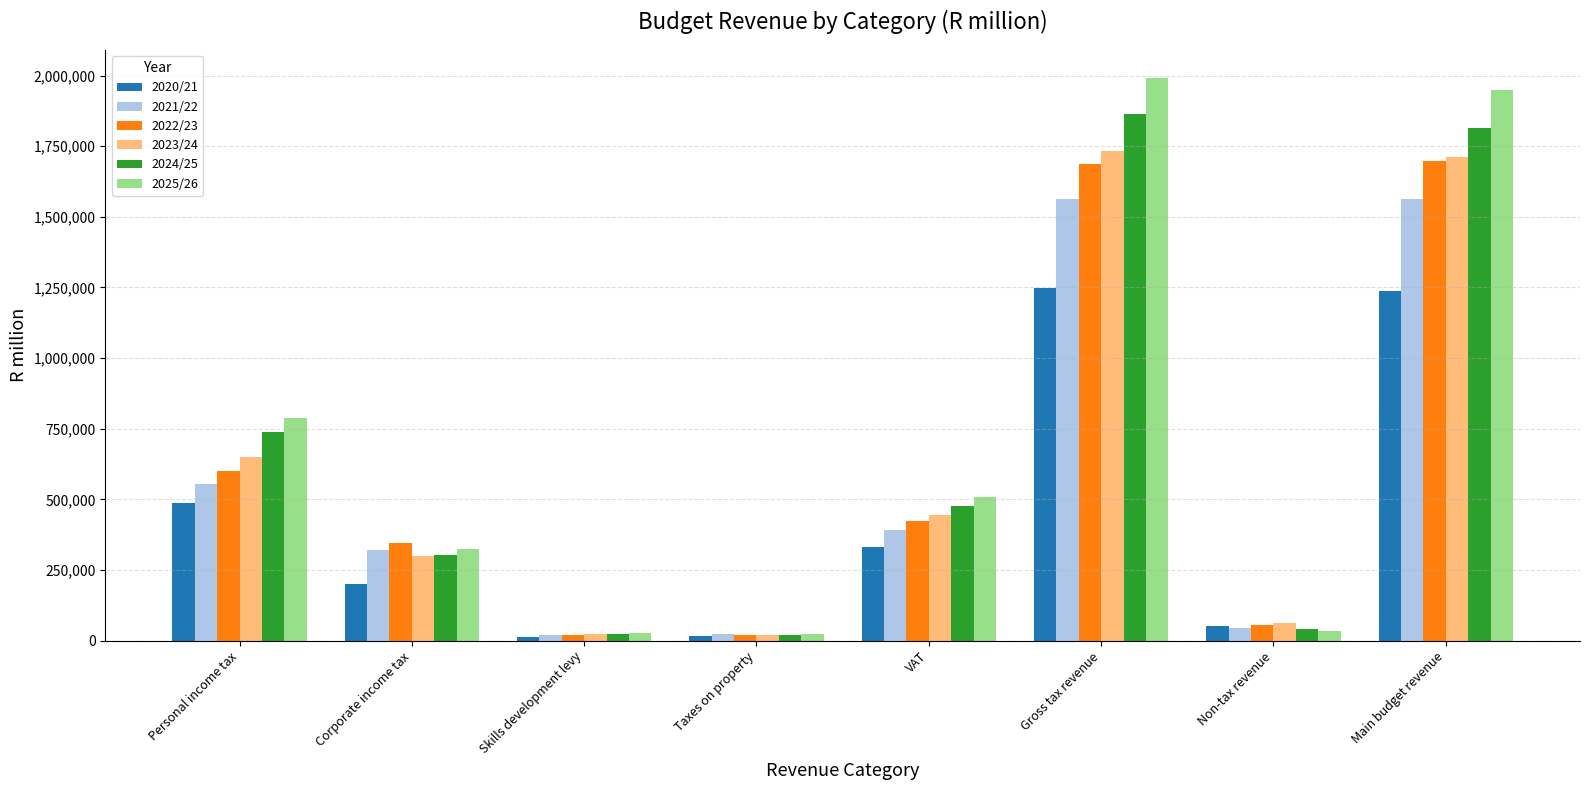

Is the value of 2020/21 at Personal income tax greater than the value of 2023/24 at Main budget revenue?

No